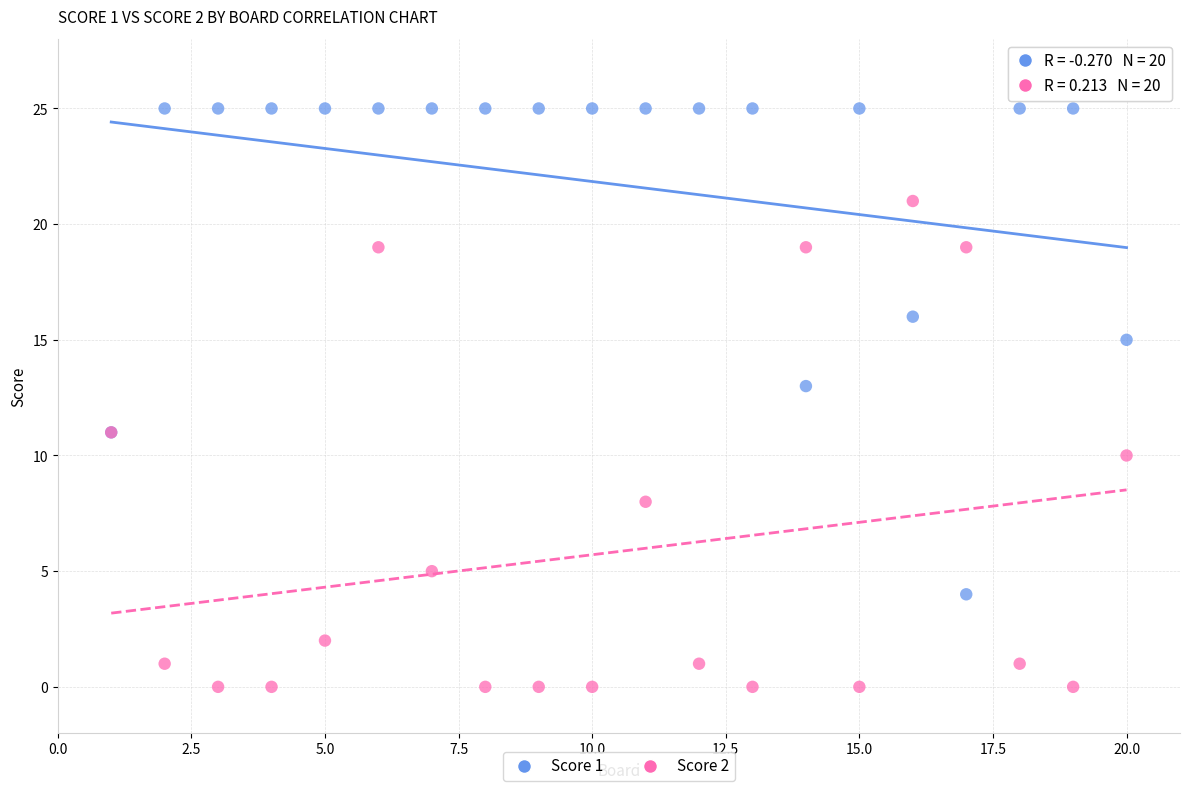

What is the X range (max minus min) for the scatter plot?

19